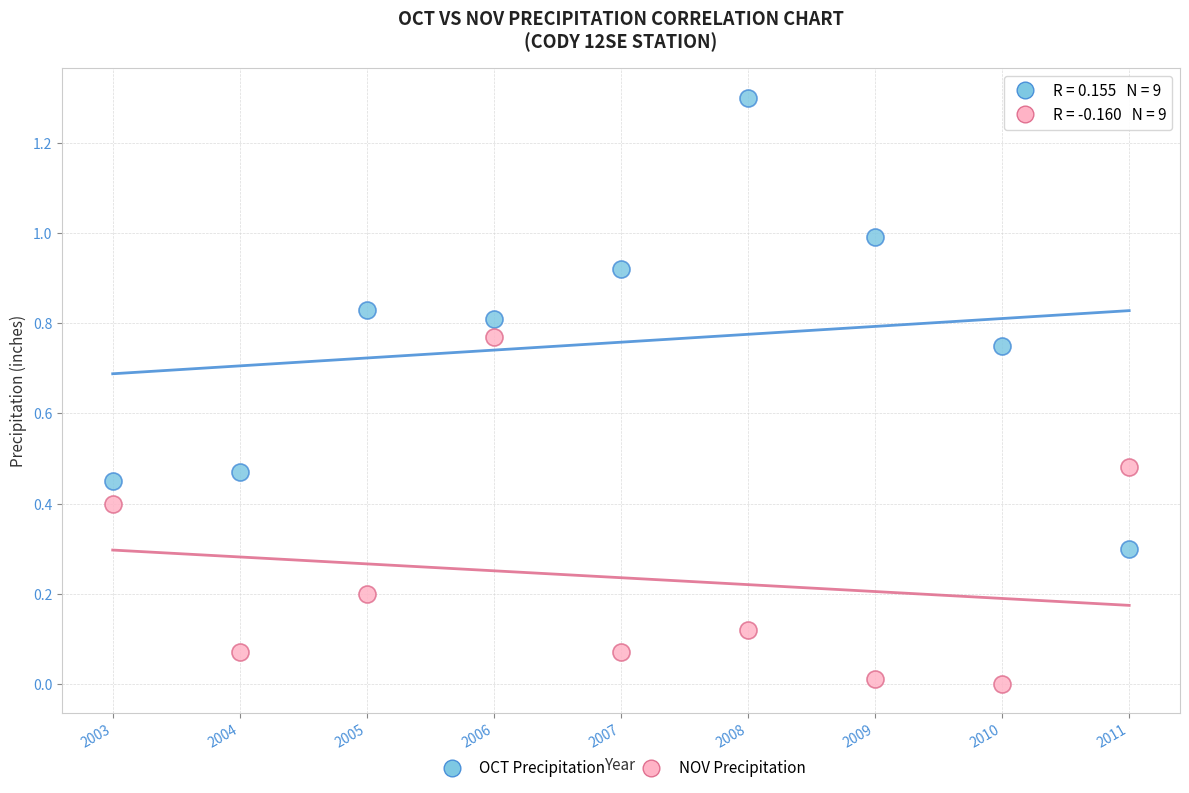

Which series reaches the maximum Y coordinate?

OCT Precipitation